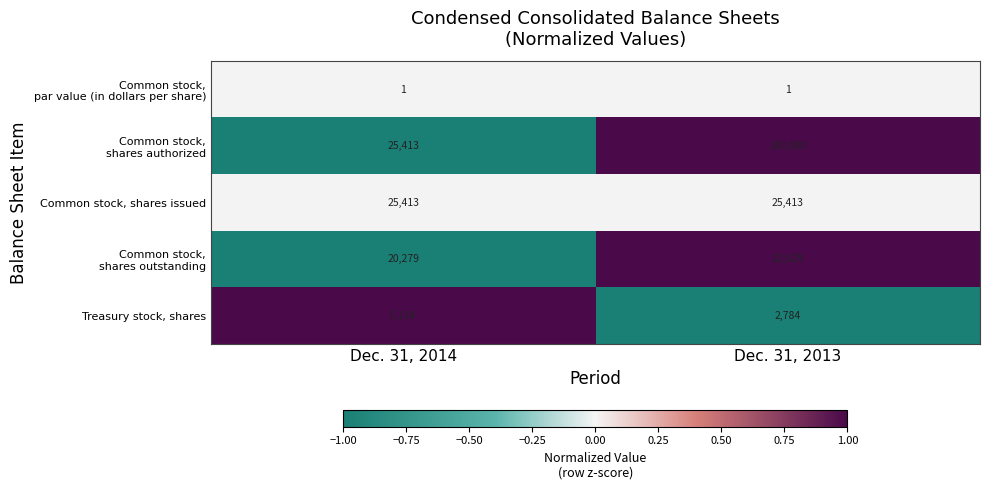

What is the approximate value of Common stock, shares issued at Dec. 31, 2014?

25413